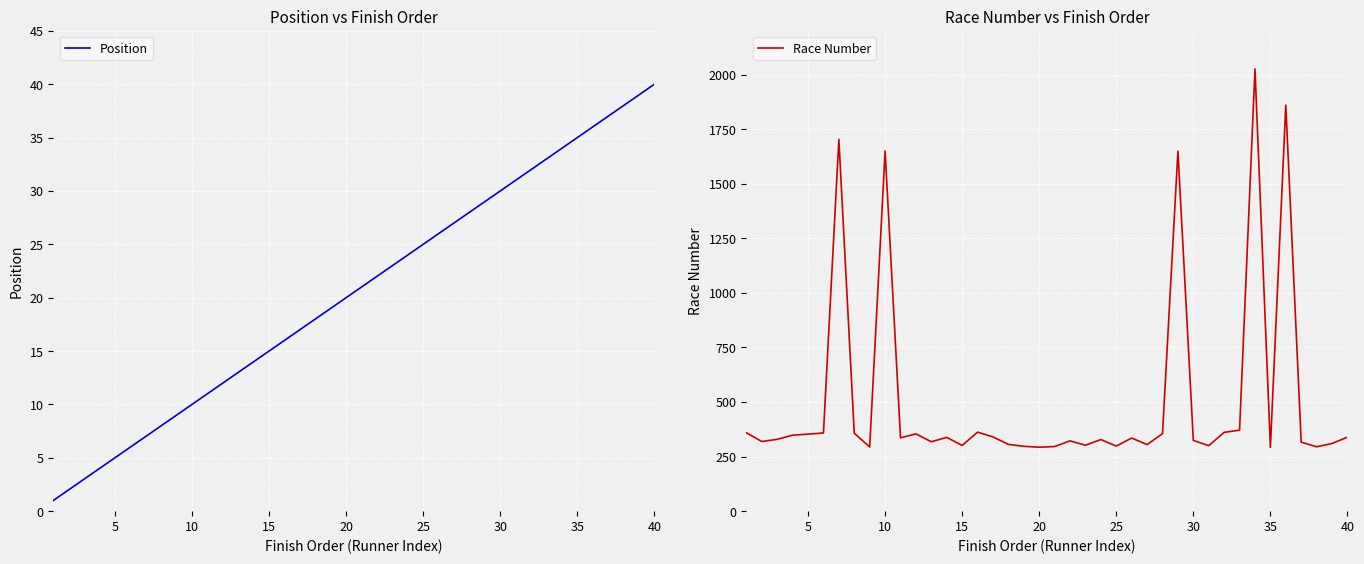

True or false: Race Number and Position intersect in this chart.

False